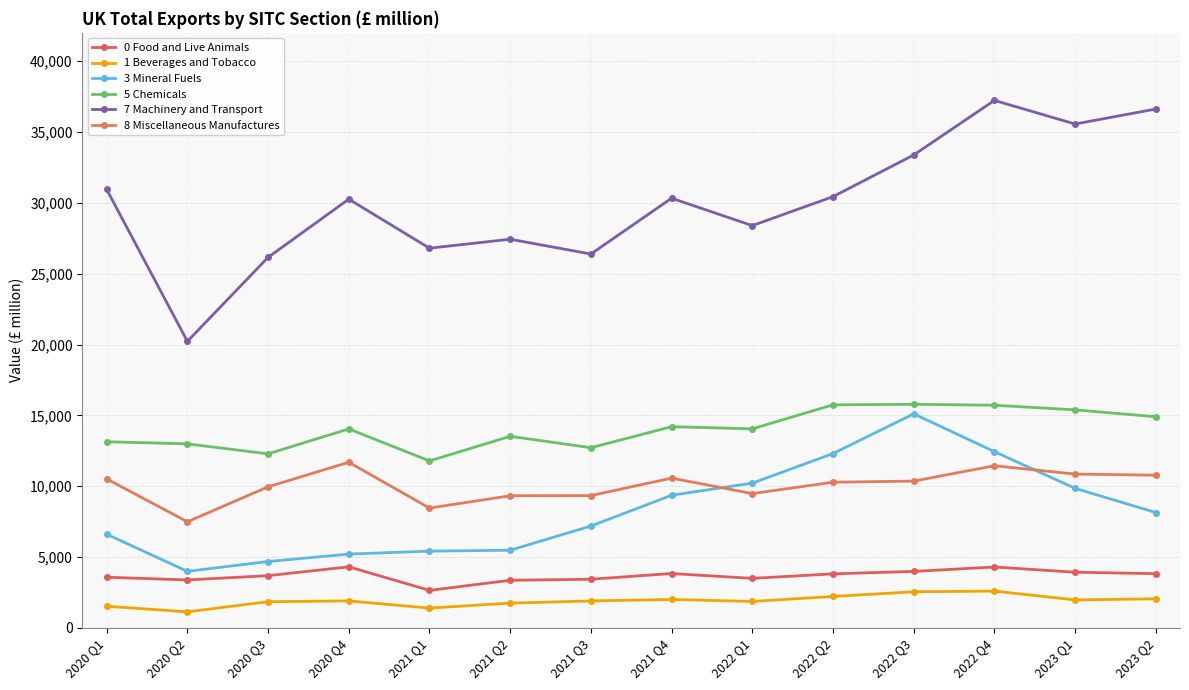

At which category does 7 Machinery and Transport reach its first local peak?

2020 Q4